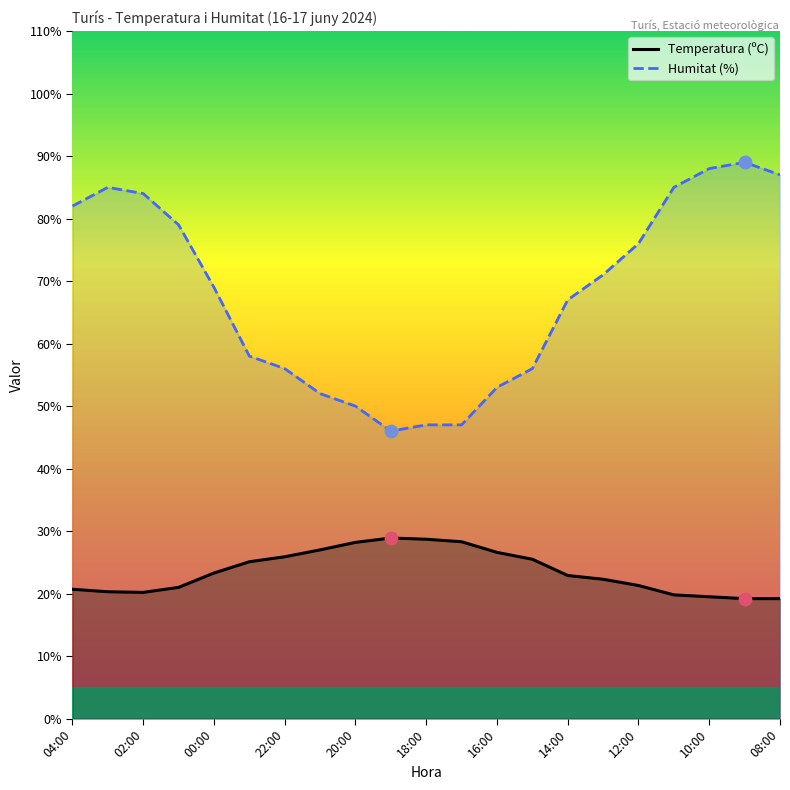

Which series has the largest total across all categories?

Humitat (%)